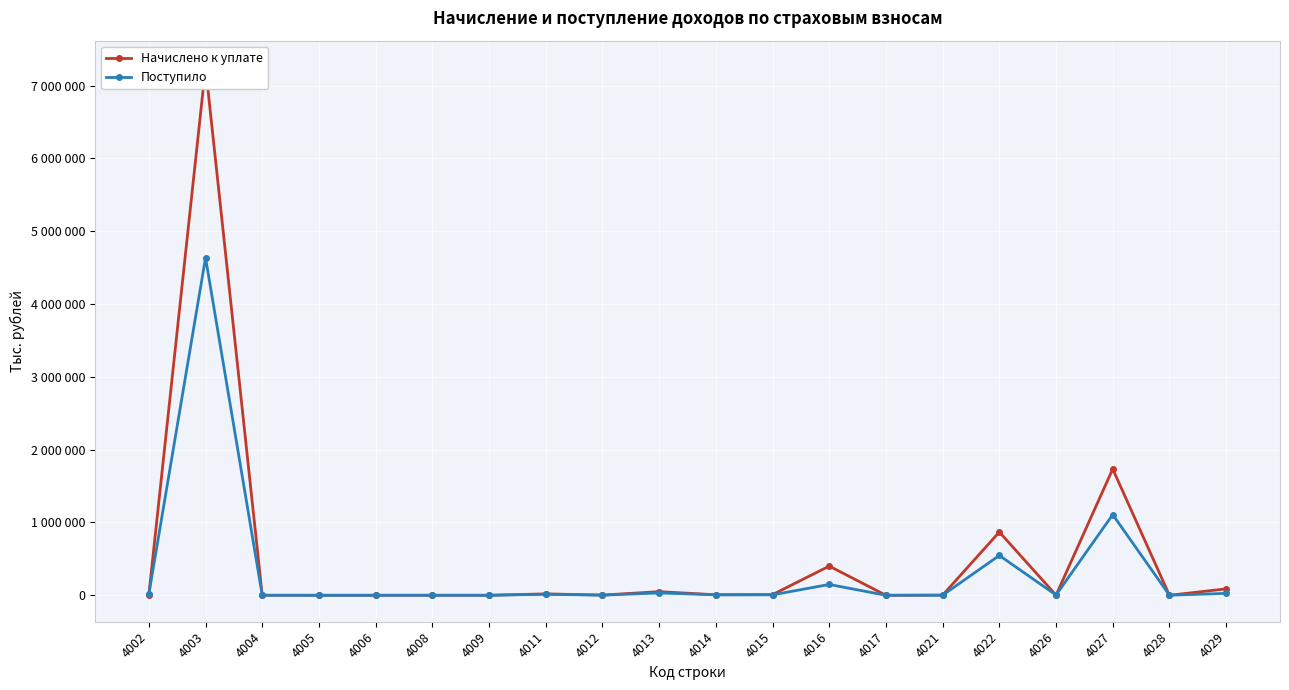

What is the maximum value for Начислено к уплате?

7254244